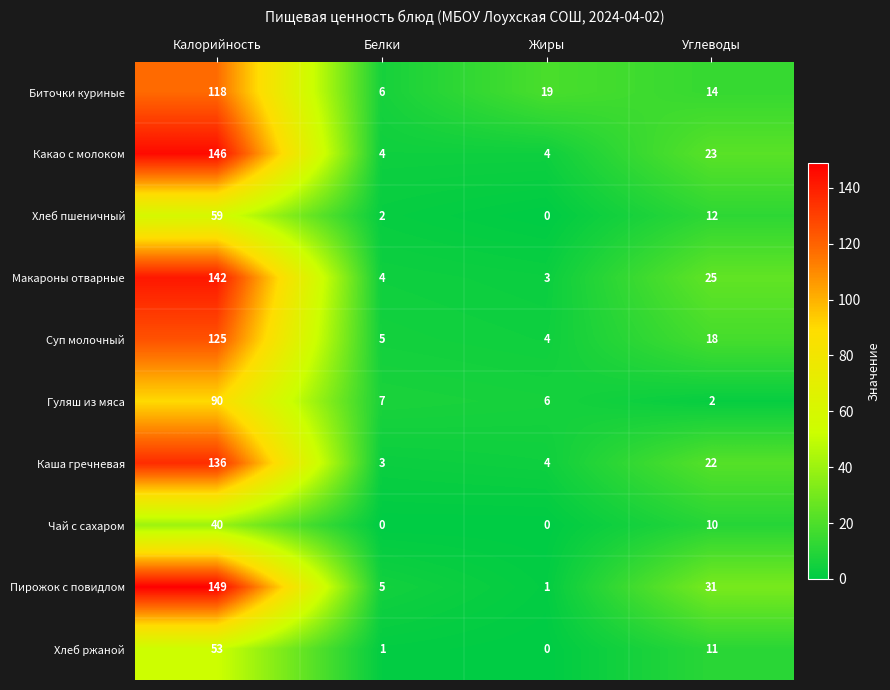

What is the average value of the Каша гречневая series?

41